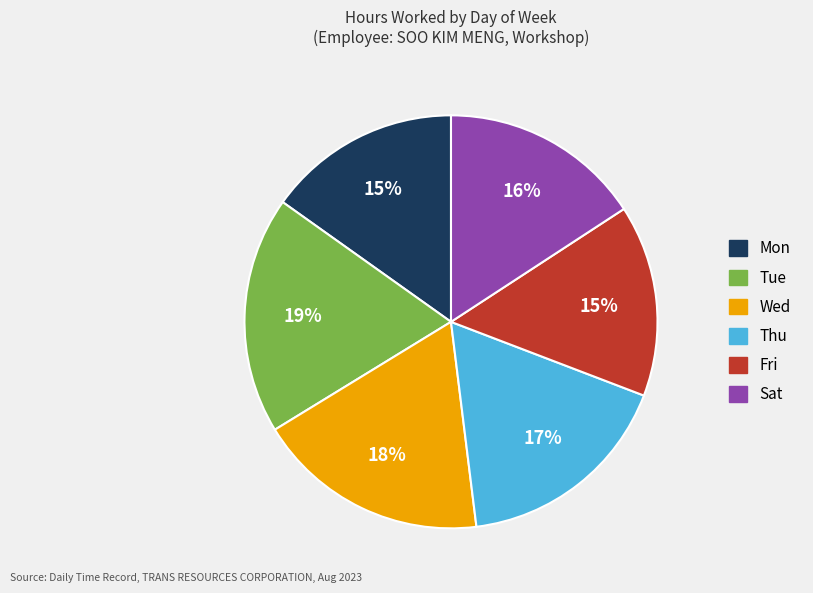

Is there any slice that represents more than half of the pie?

No